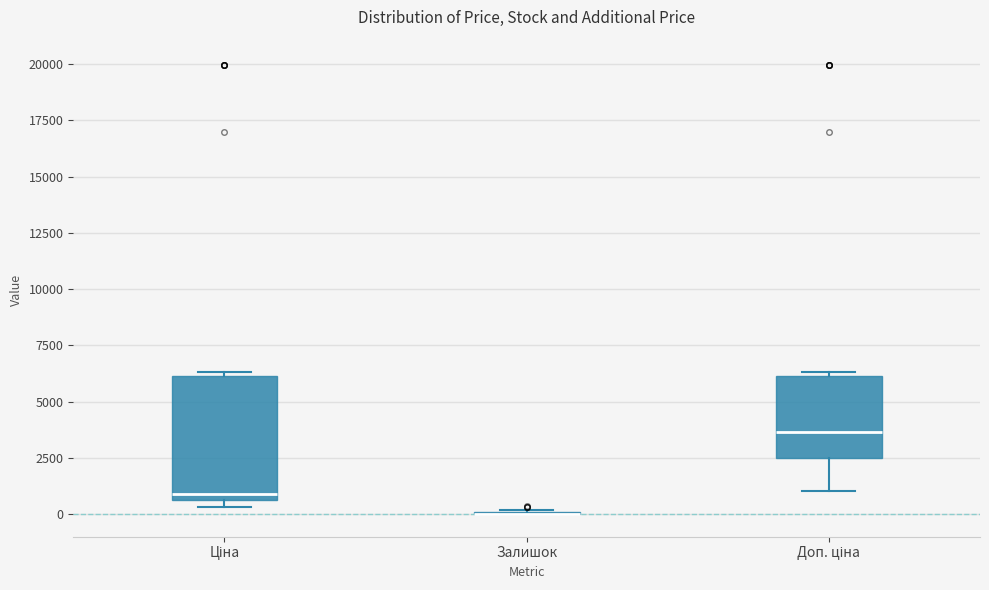

Where is the upper edge of the box for Доп. ціна on the y-axis? The values are not printed on the chart, so give them approximately, as read against the axis.

6000